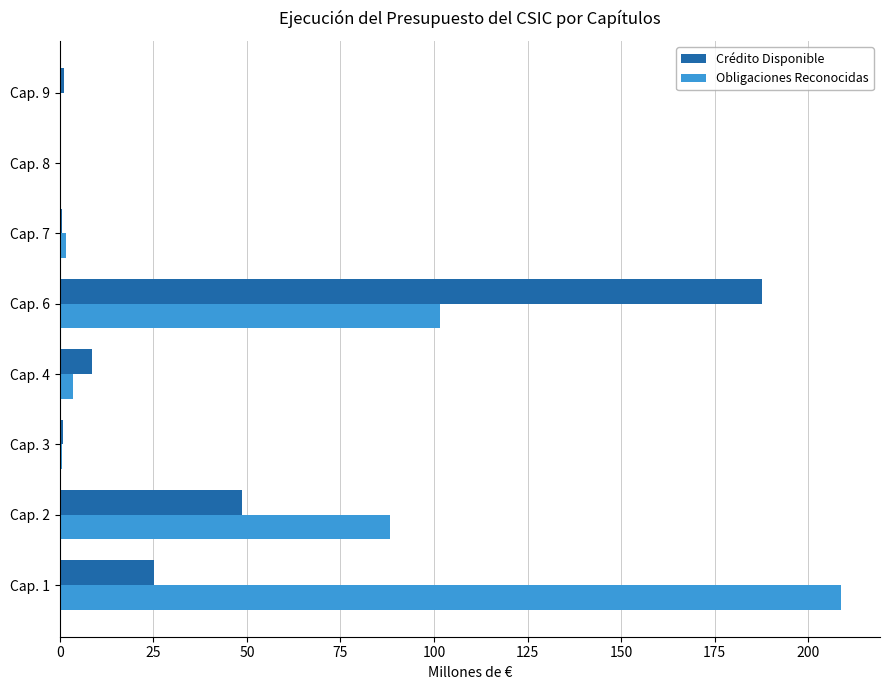

Between Cap. 2 and Cap. 3, which series saw the biggest shift?

Obligaciones Reconocidas